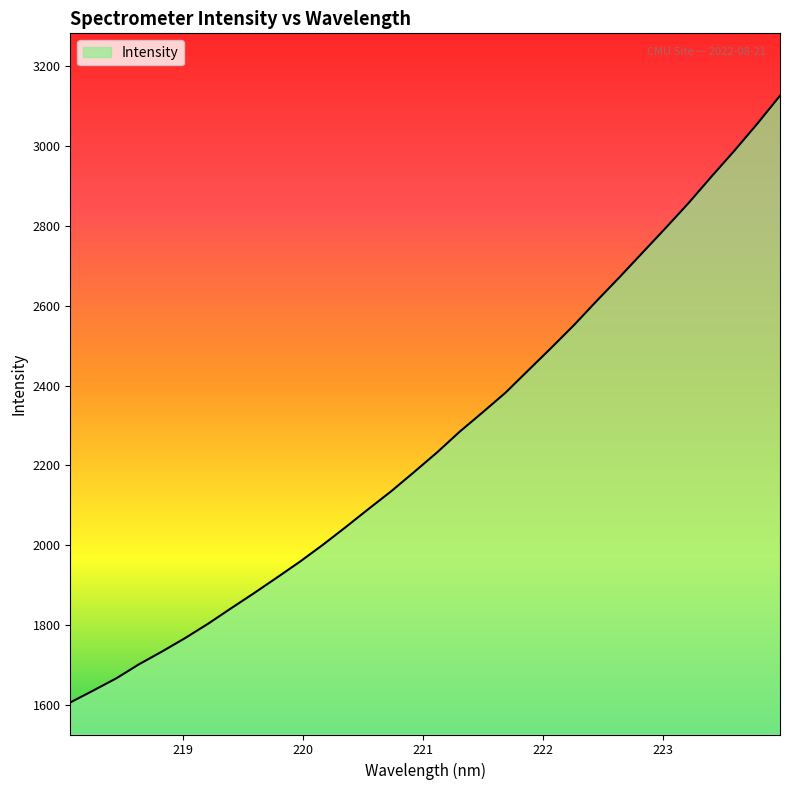

What is the smallest value displayed?

1605.7